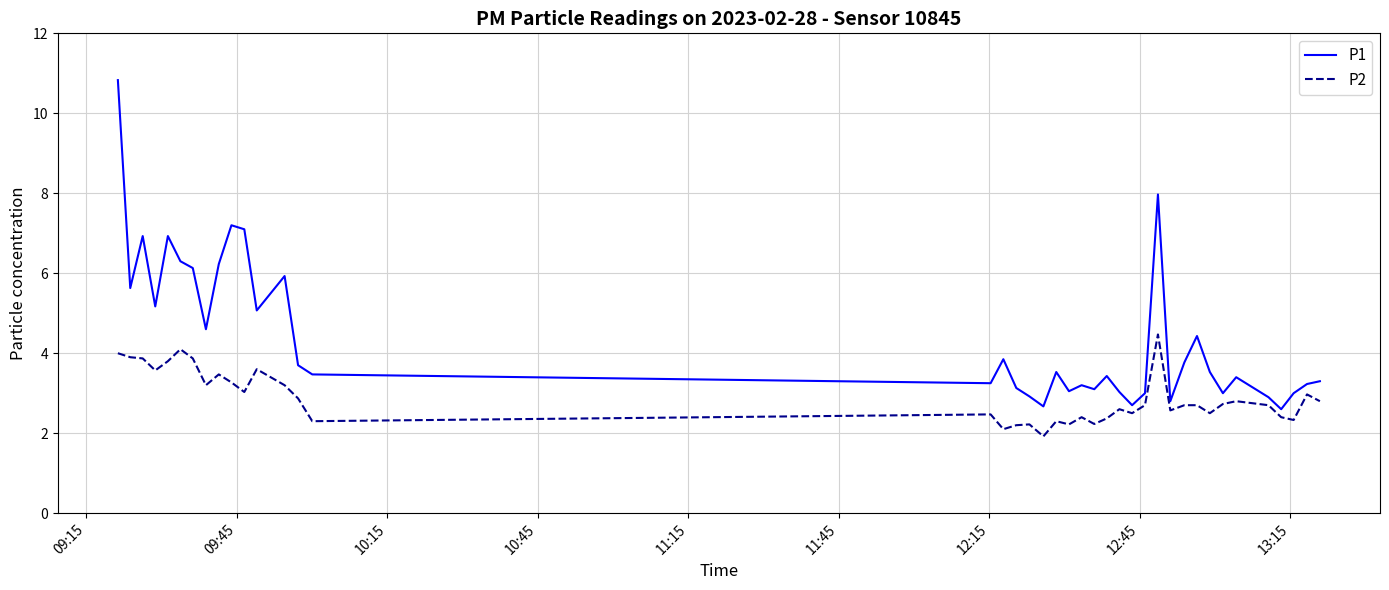

List the series in order of their overall mean, lowest first.

P2, P1